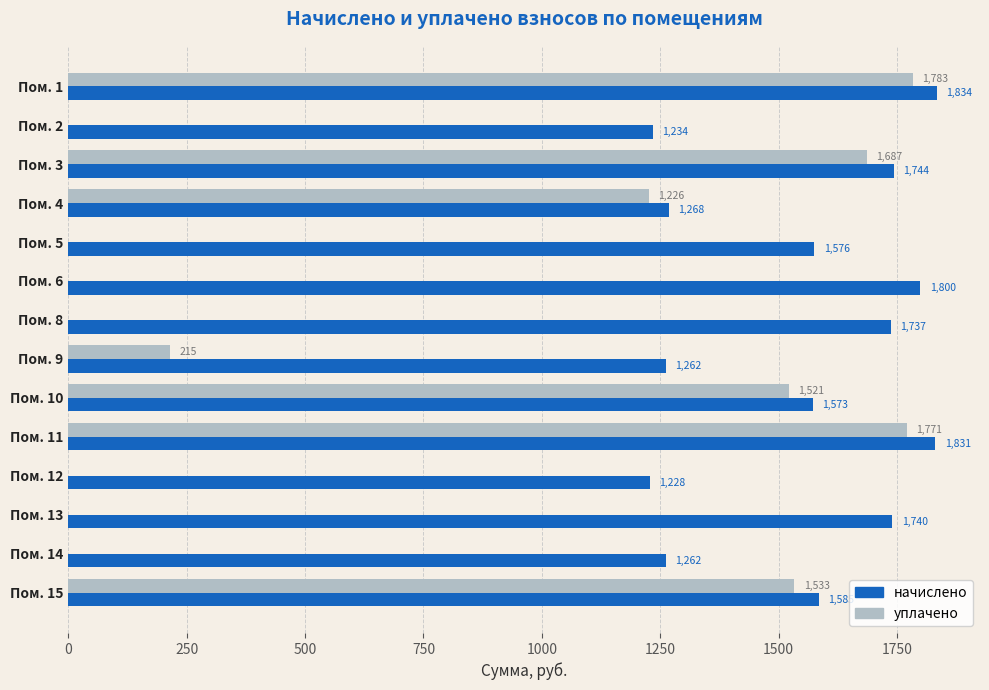

Which category has the highest value in the начислено series?

Пом. 1